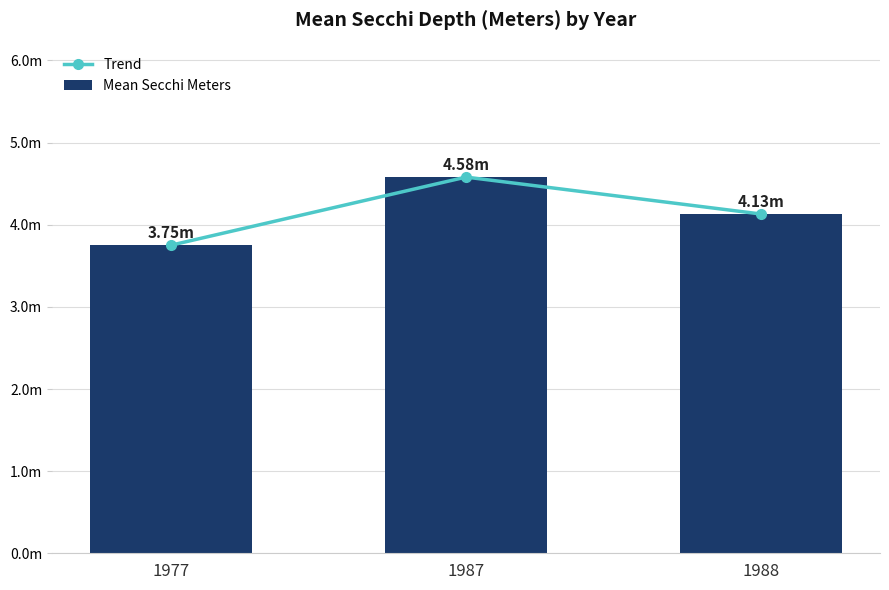

Rank the series at 1977 from lowest to highest value.

Trend, Mean Secchi Meters